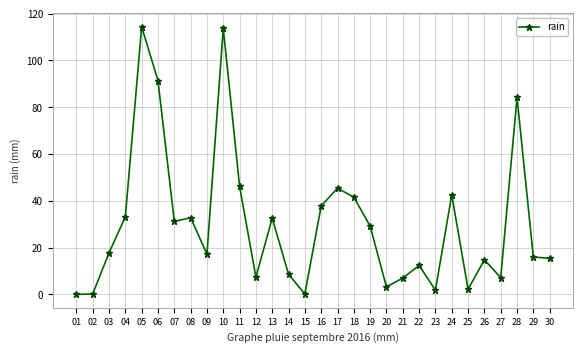

What is the difference between the values at 18 and 21?

34.6